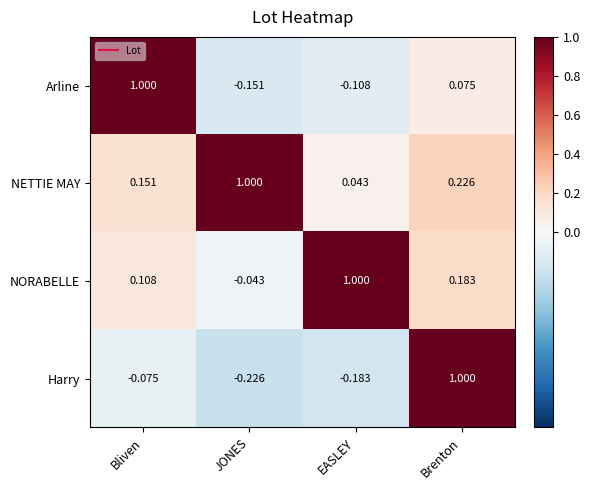

Which category has the lowest value across all series?

JONES